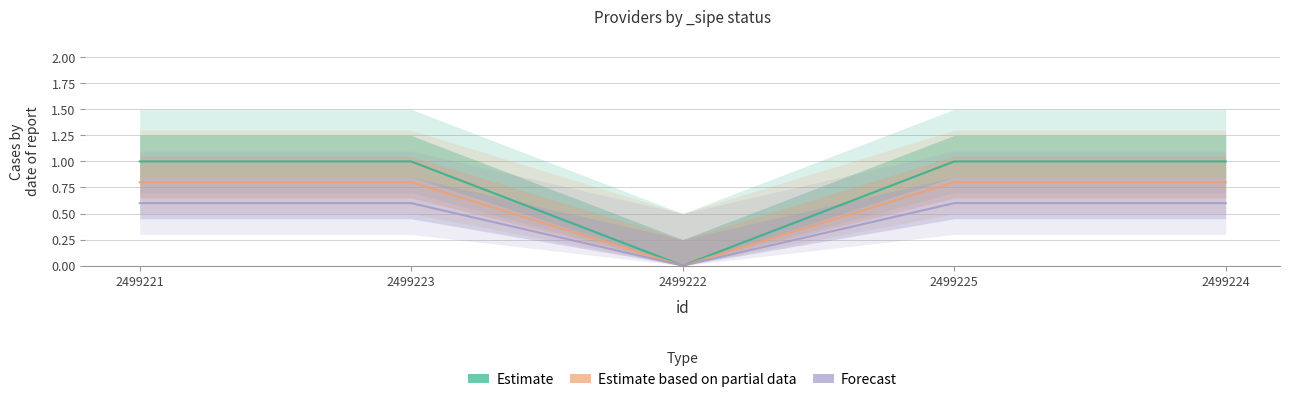

How many lines are shown in the chart?

3